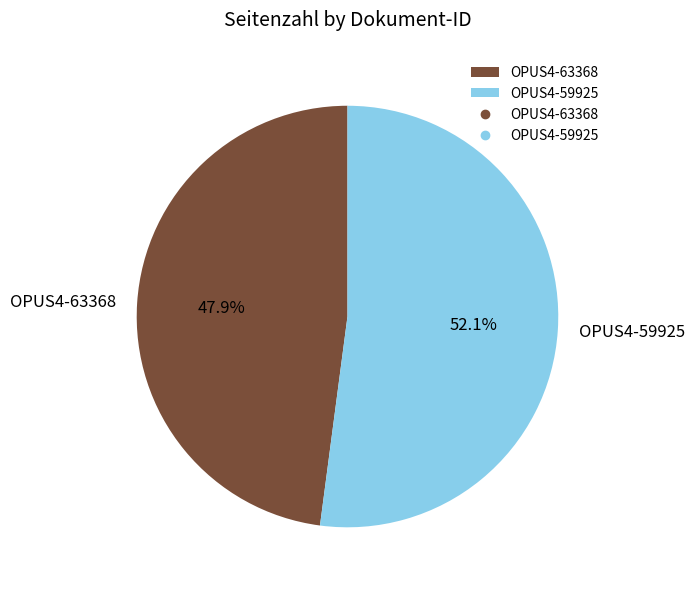

Which category has the smallest portion of the pie?

OPUS4-63368